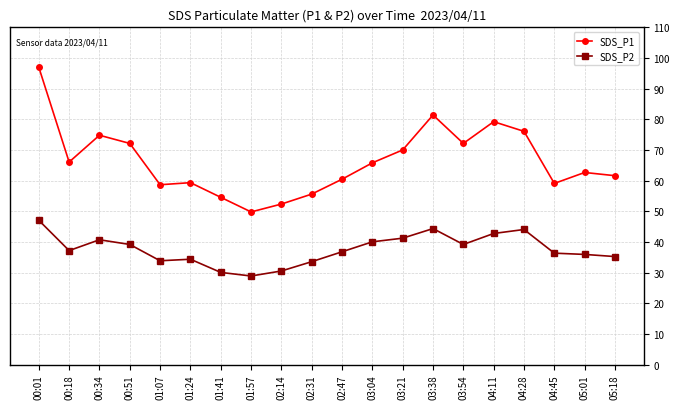

Is it true that SDS_P2 equals 39.2 at 03:54?

True